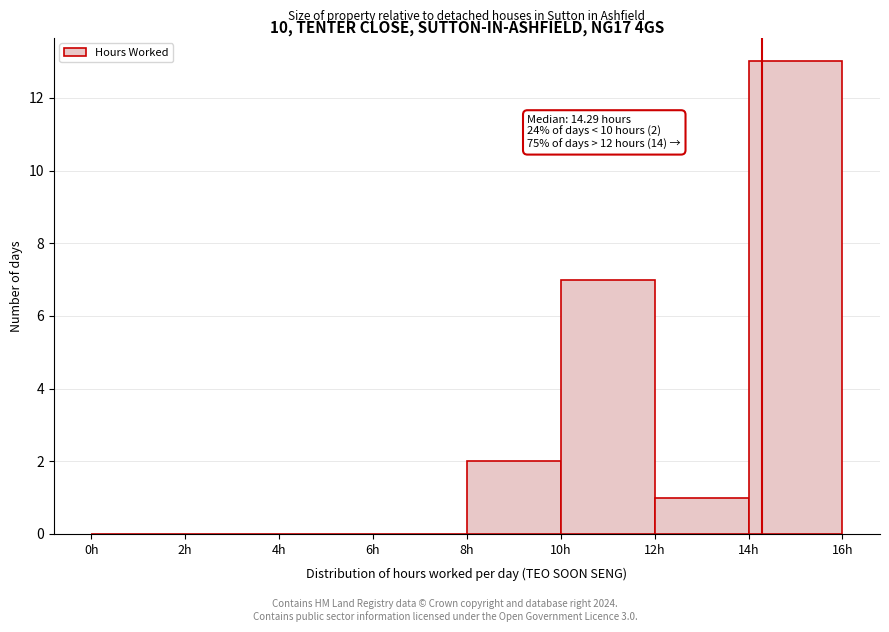

Over which range of the x-axis is the bar tallest?

14 to 16